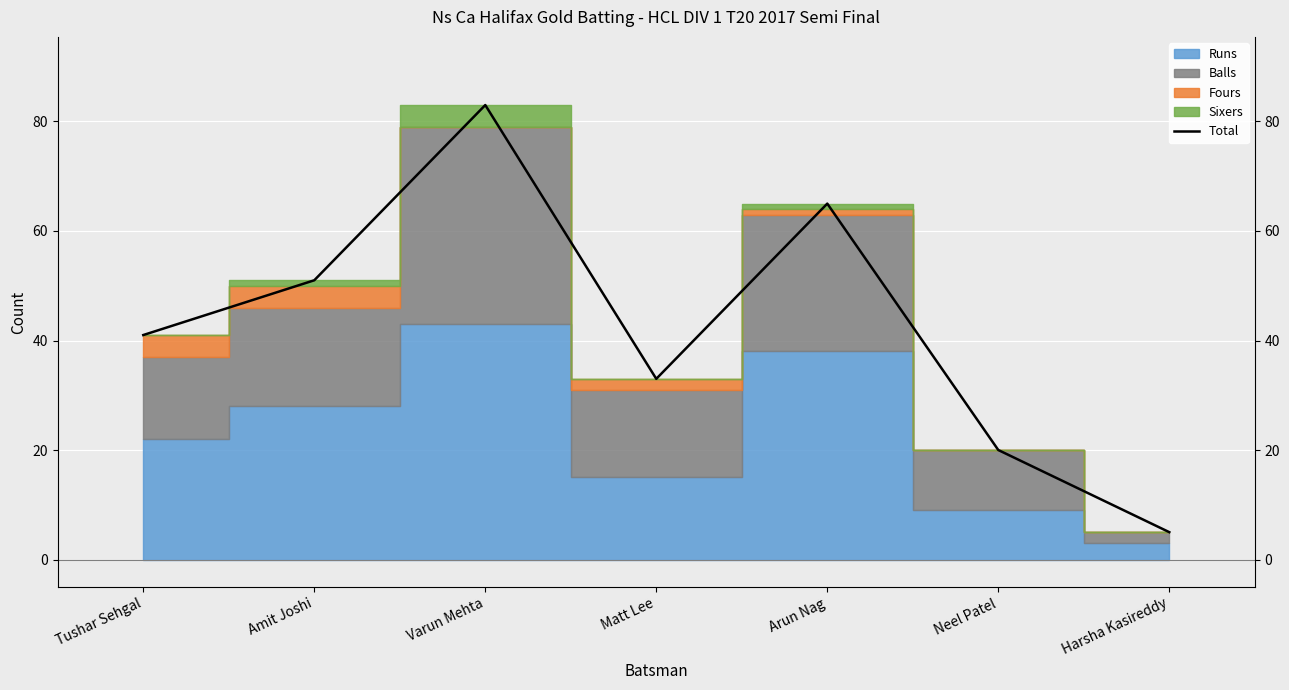

The value at Neel Patel is 20. True or false?

True